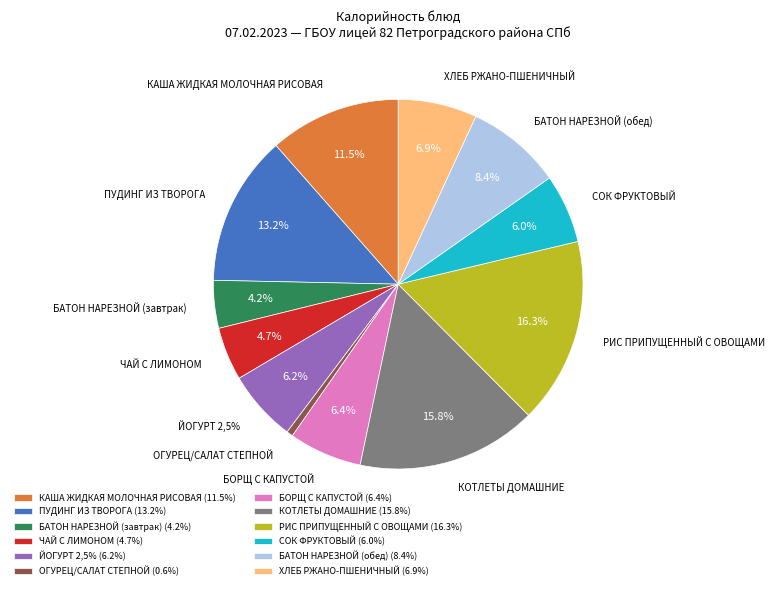

Approximately how many times larger is the value at БАТОН НАРЕЗНОЙ (обед) compared to БАТОН НАРЕЗНОЙ (завтрак)?

2.0